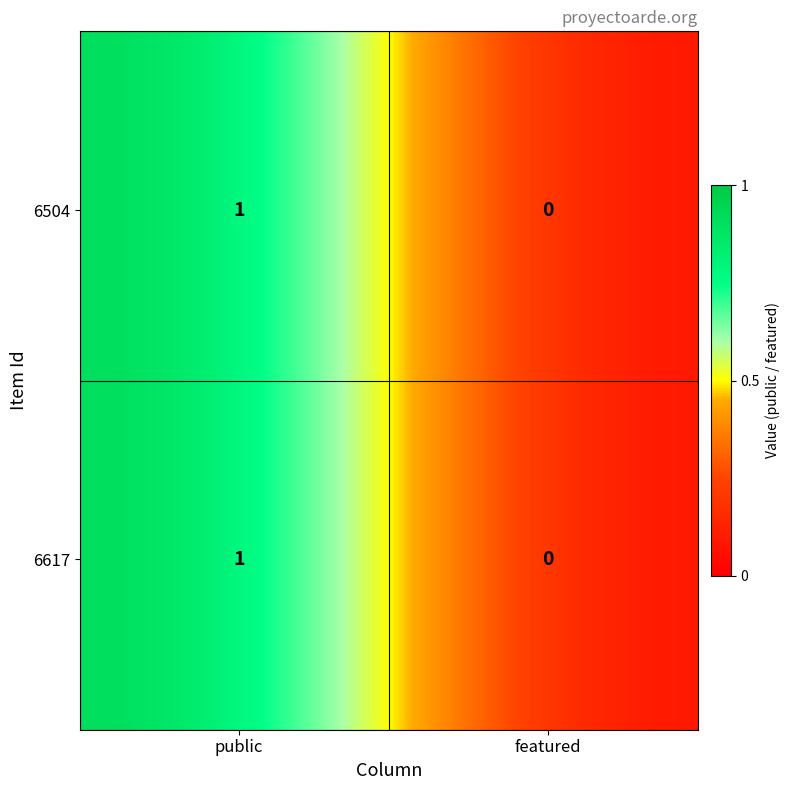

Which series has the widest spread of values?

6504